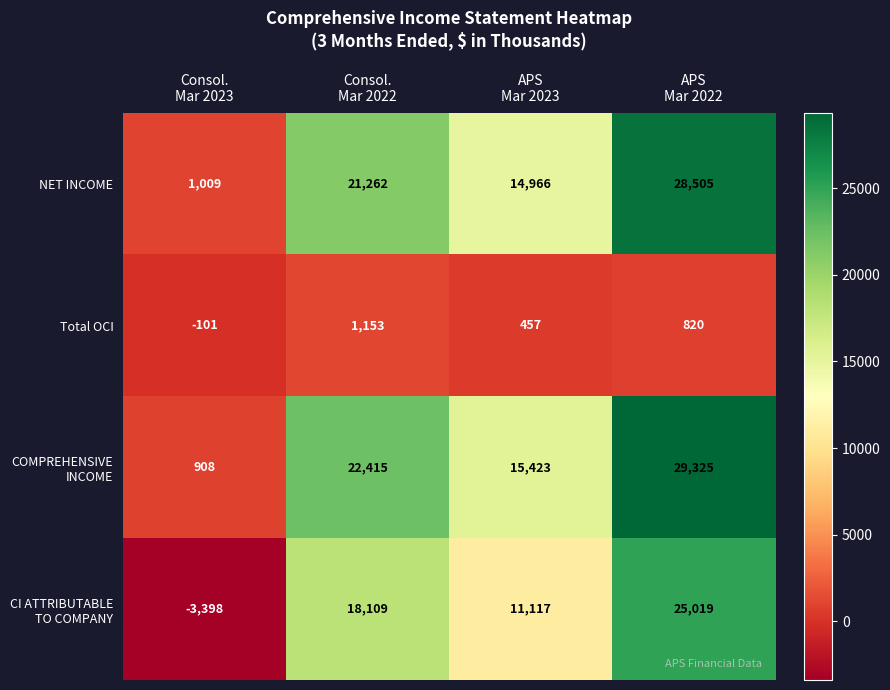

What is the sum of all Total OCI values?

2329